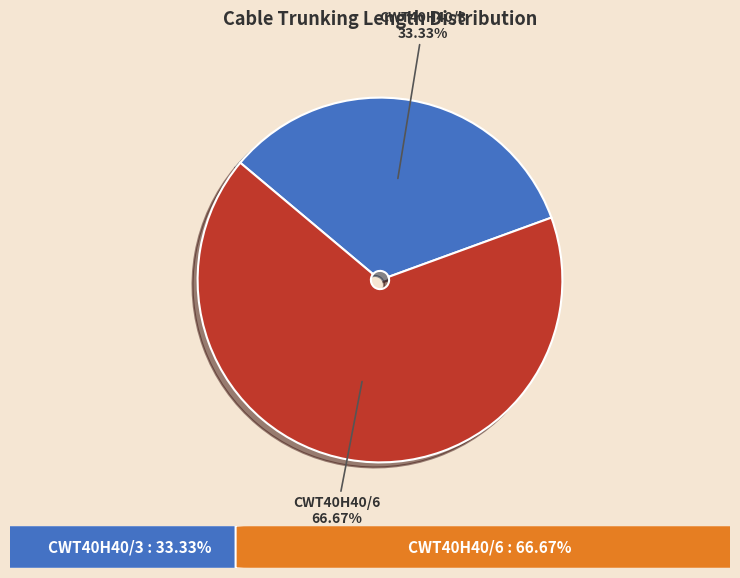

Is there any slice that represents more than half of the pie?

Yes